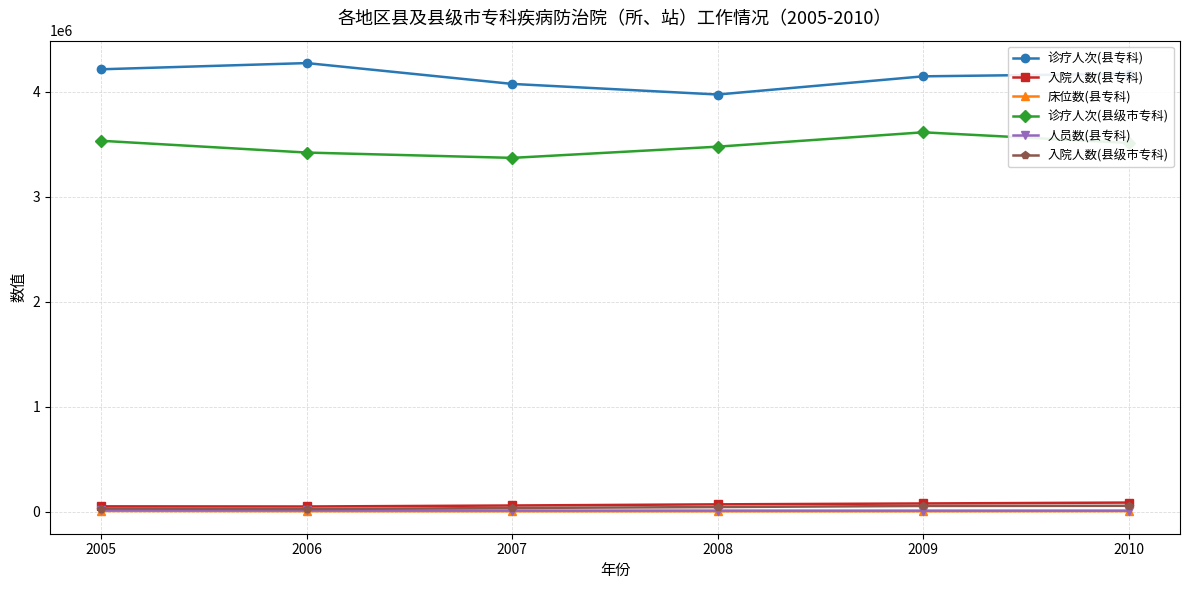

True or false: 诊疗人次(县级市专科) and 入院人数(县专科) intersect in this chart.

False